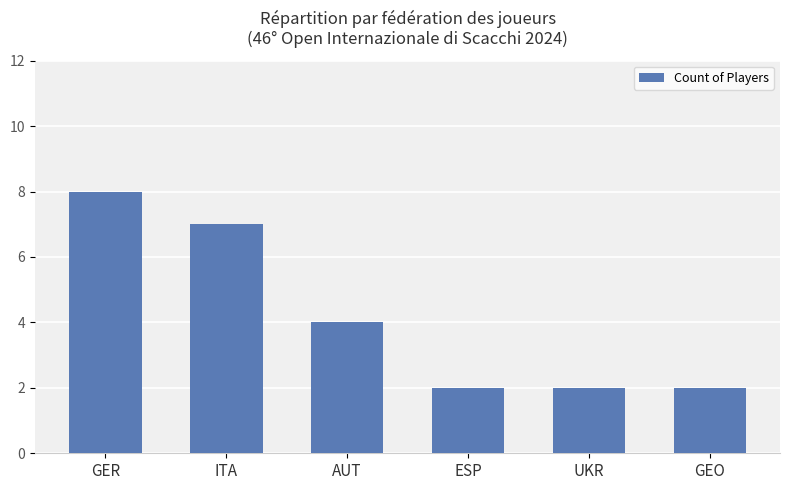

At which label is the value closest to 5?

AUT